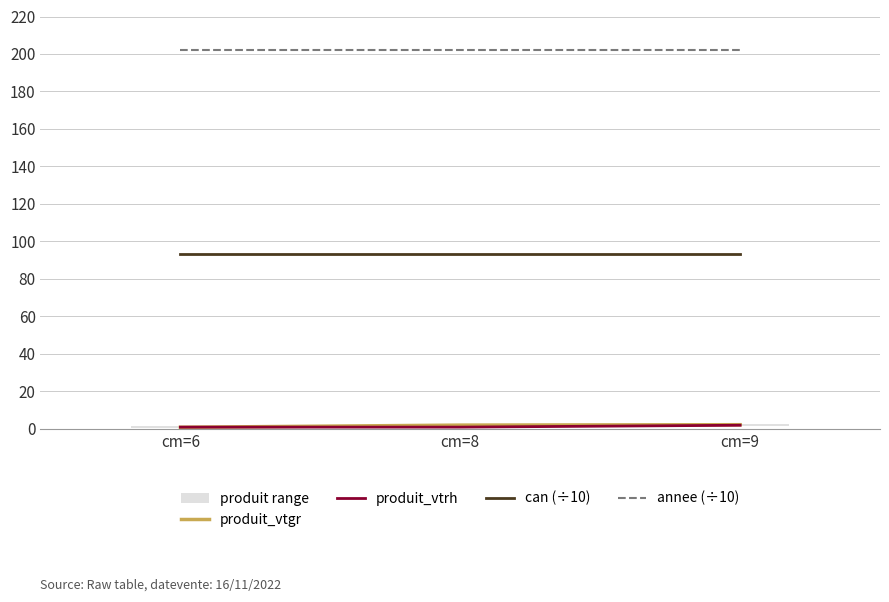

What is the total value across all series at cm=8?

298.4